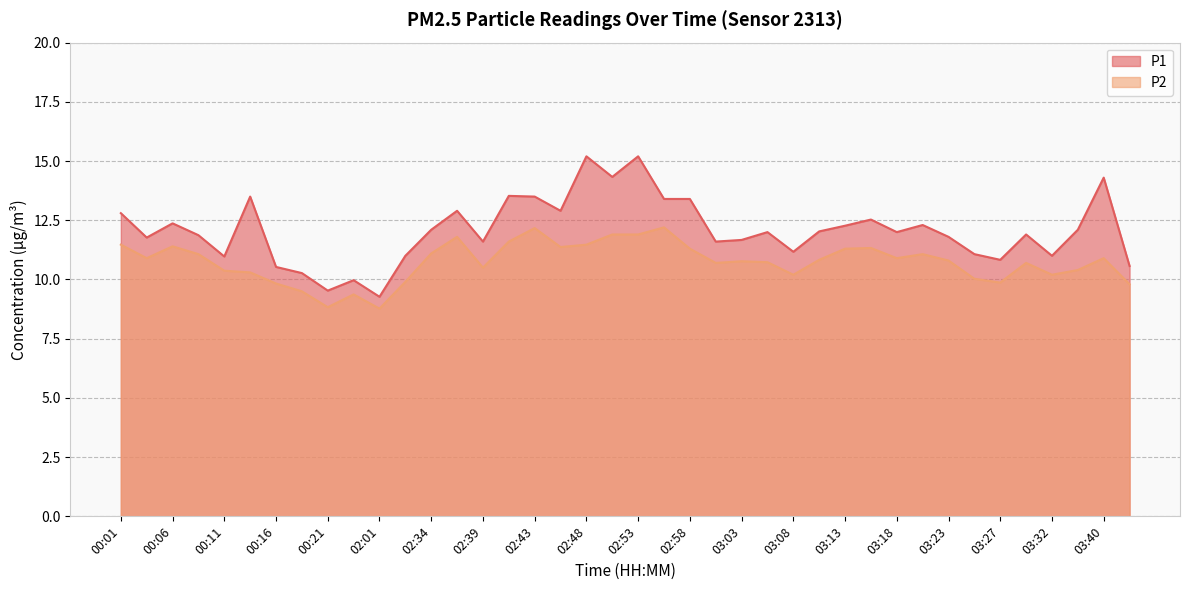

Reading left to right, what are all the values shown in this chart?

P1: 12.8	11.8	12.4	11.9	11.0	13.5	10.5	10.3	9.5	10.0	9.3	11.0	12.1	12.9	11.6	13.5	13.5	12.9	15.2	14.3	15.2	13.4	13.4	11.6	11.7	12.0	11.2	12.0	12.3	12.5	12.0	12.3	11.8	11.1	10.8	11.9	11.0	12.1	14.3	10.6
P2: 11.5	10.9	11.4	11.1	10.4	10.3	9.8	9.5	8.8	9.4	8.8	9.9	11.1	11.8	10.5	11.6	12.2	11.4	11.5	11.9	11.9	12.2	11.3	10.7	10.8	10.7	10.2	10.8	11.3	11.3	10.9	11.1	10.8	10.0	9.9	10.7	10.2	10.4	10.9	9.8